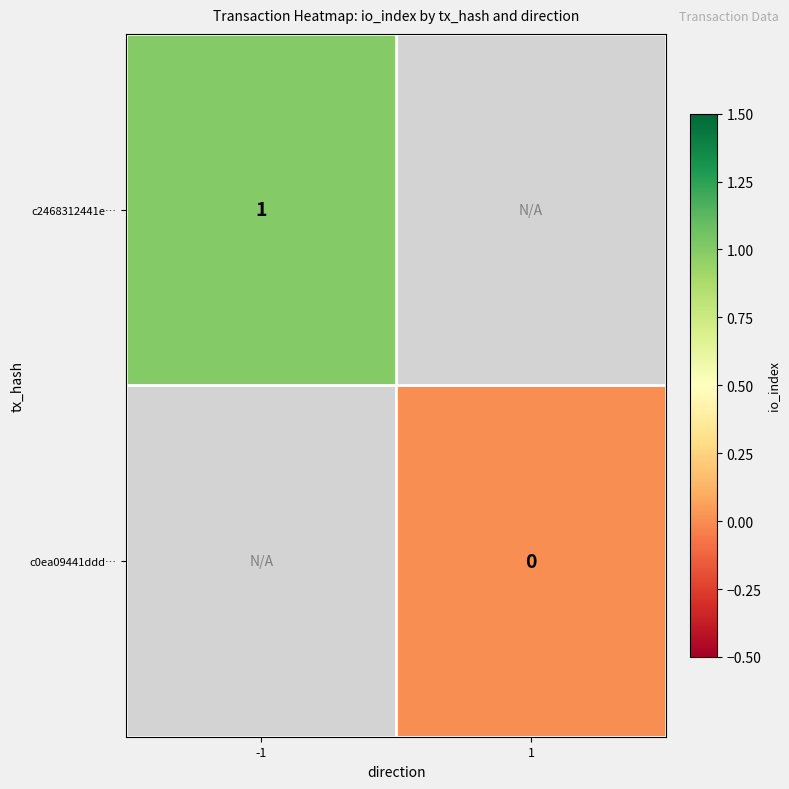

The value of c2468312441e… at -1 is 1. True or false?

True